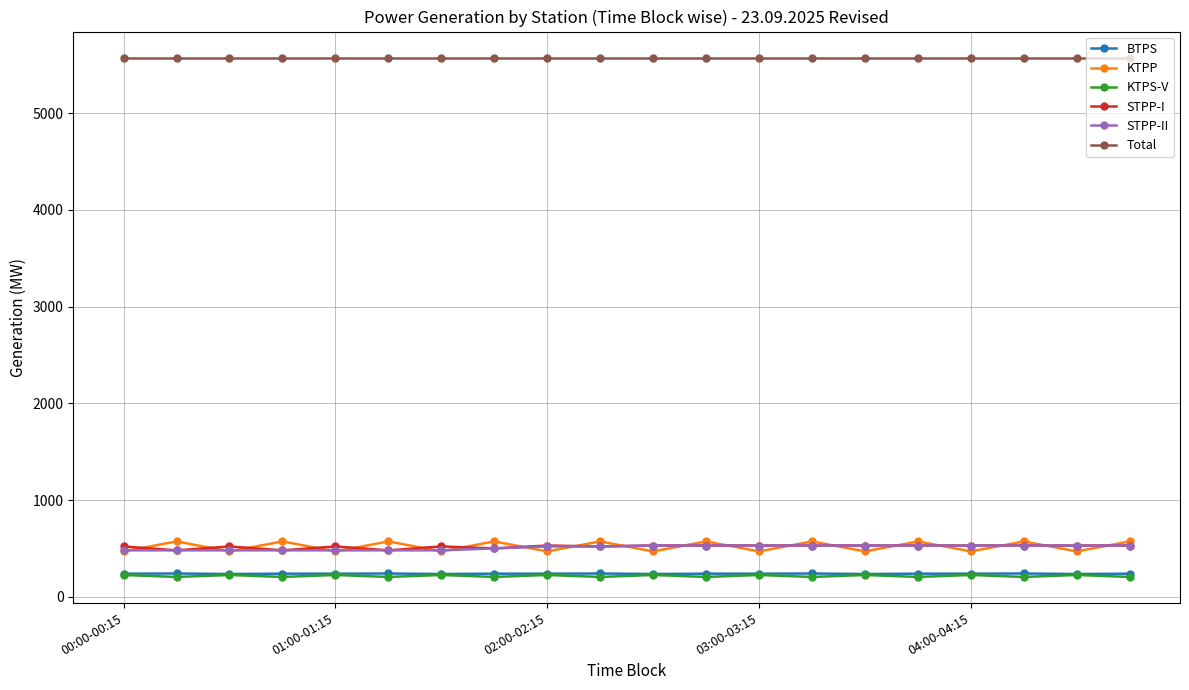

What is the value of the BTPS point at the 6th from the left?

240.6